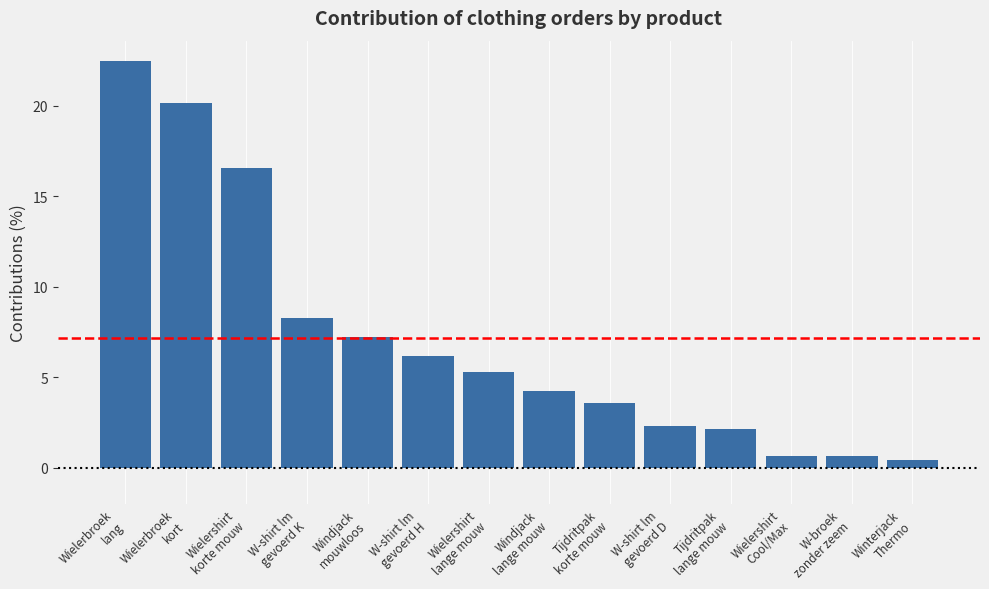

How many categories are shown in the chart?

14